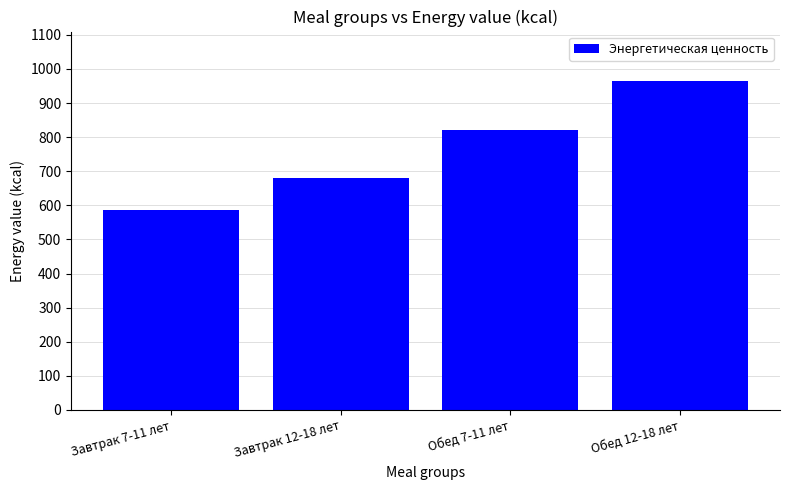

Are the bars horizontal?

No